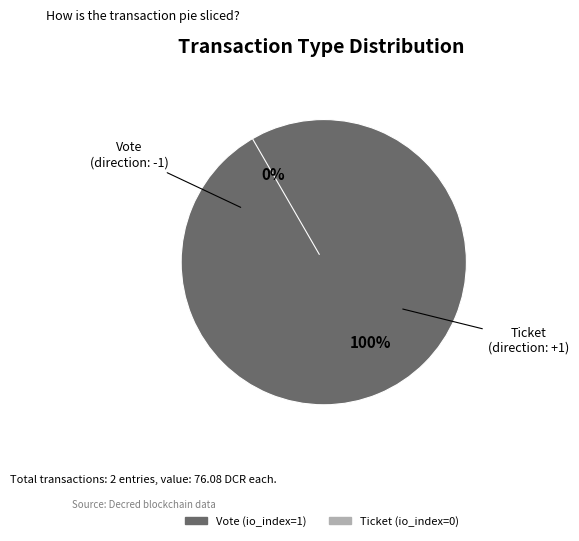

The Vote slice represents 86% of the pie. True or false?

False